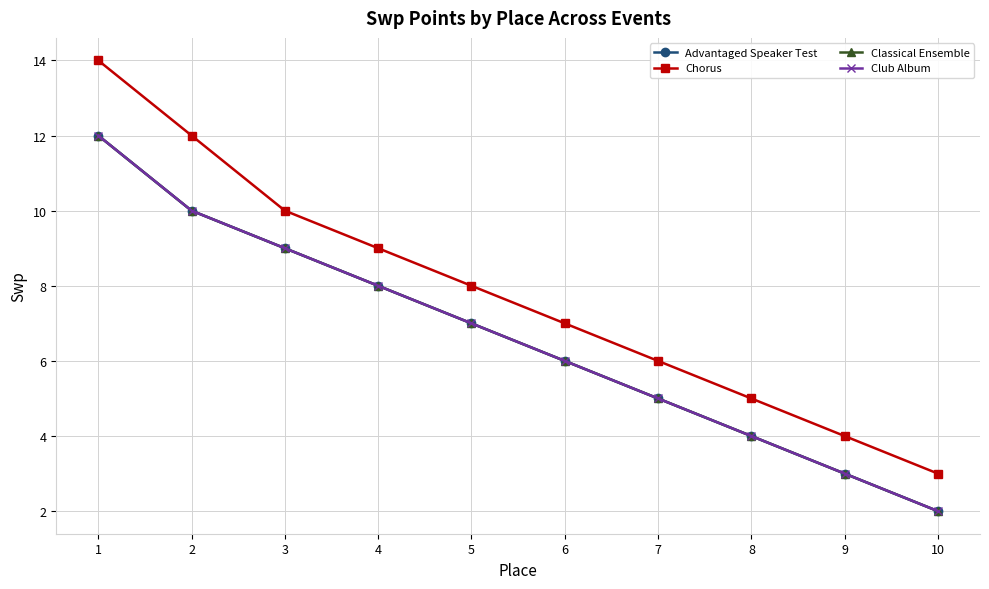

Does the chart have visible grid lines?

Yes